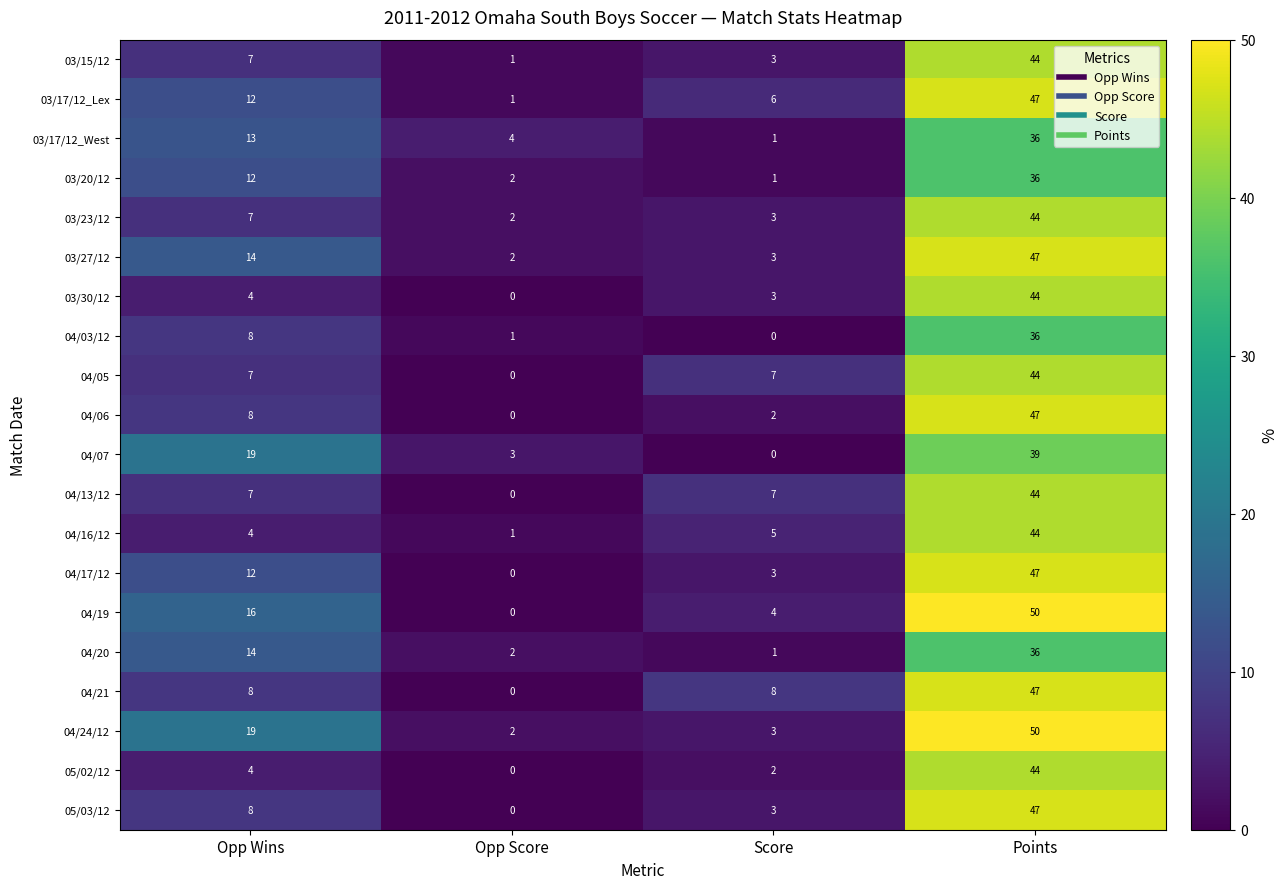

The value of 04/06 at Score is 3. True or false?

False